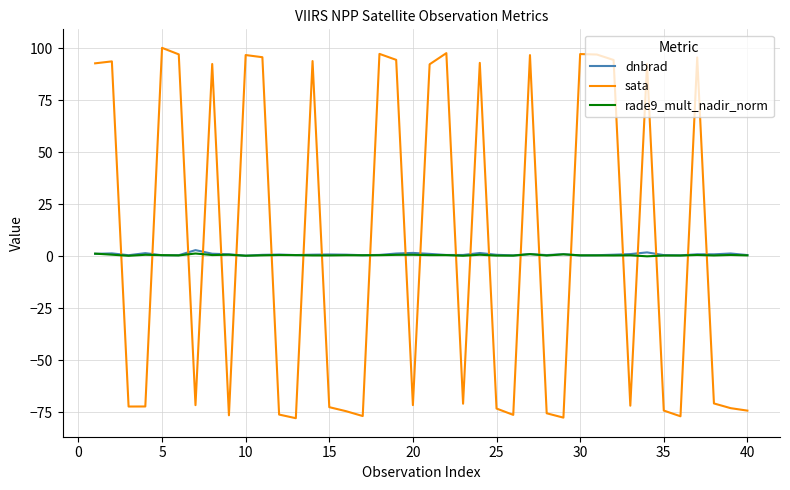

What is the greatest value displayed?

100.2